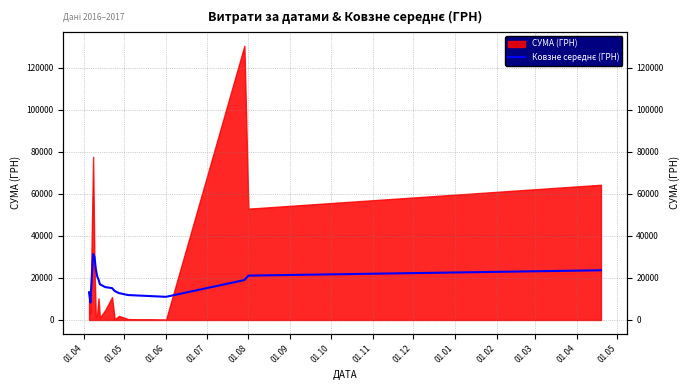

The value at 01.04 is 7530.9. True or false?

False